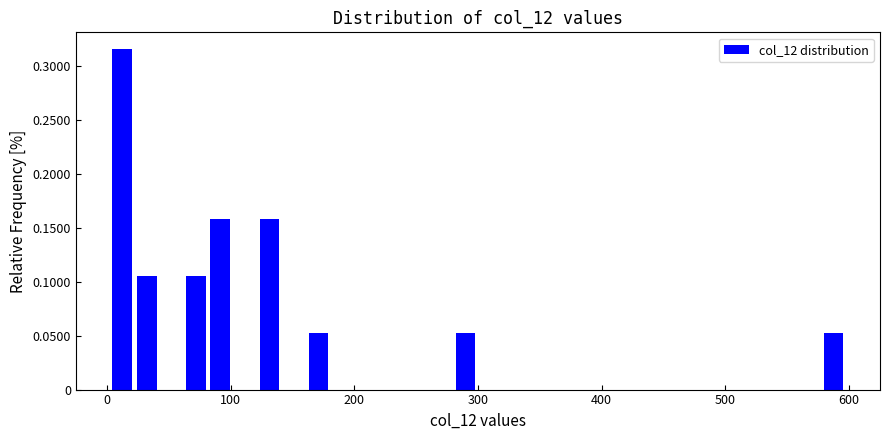

Around what value on the x-axis is the tallest bar? Give the approximate position of its centre, as read against the axis.

10